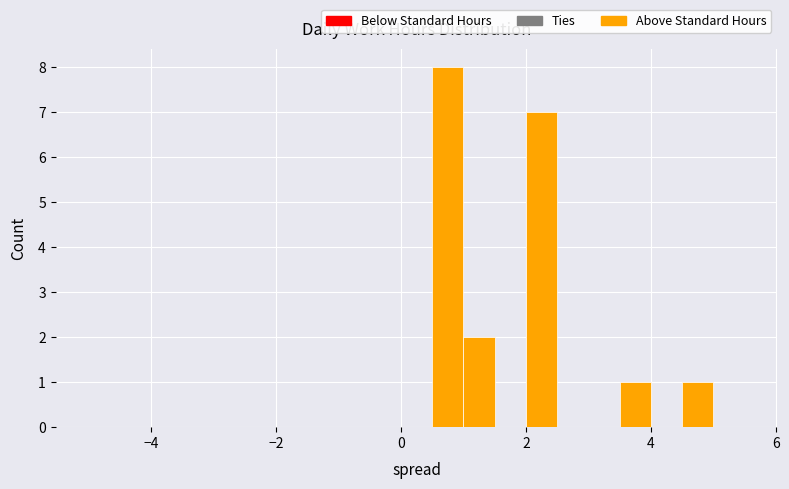

Around what value on the x-axis is the tallest bar? Give the approximate position of its centre, as read against the axis.

0.8